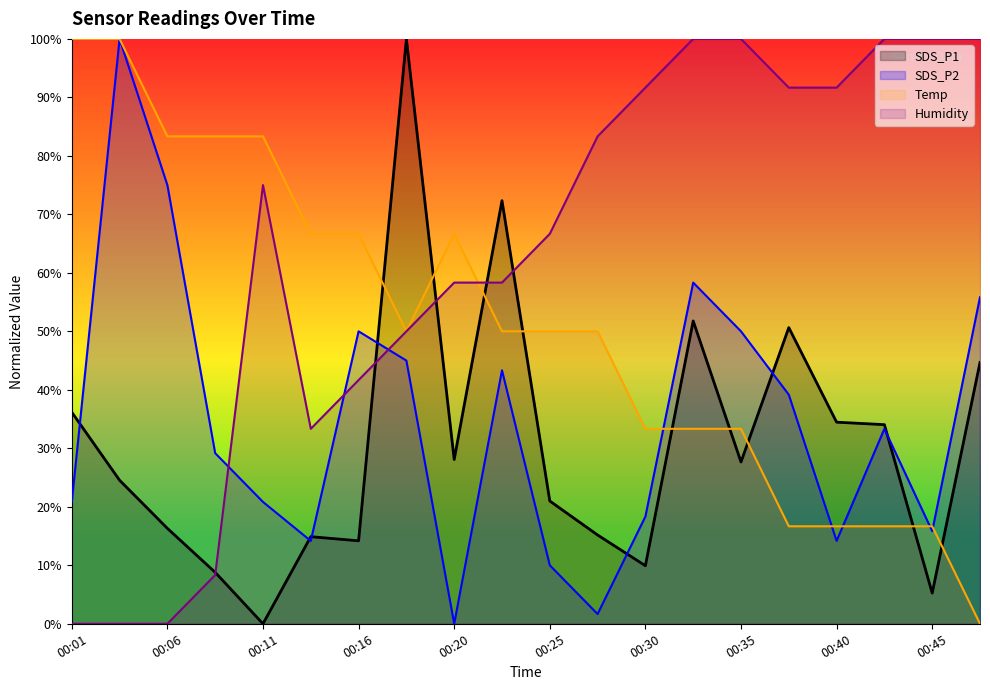

What is the sum of all Humidity values?

1250.0